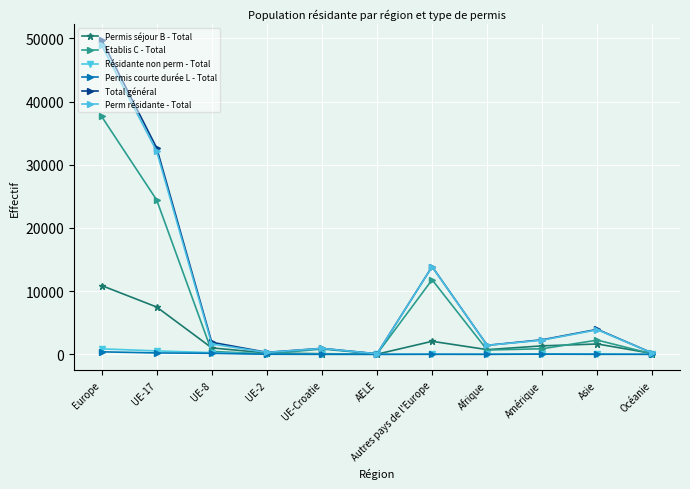

What is the label of the 8th point from the left?

Afrique